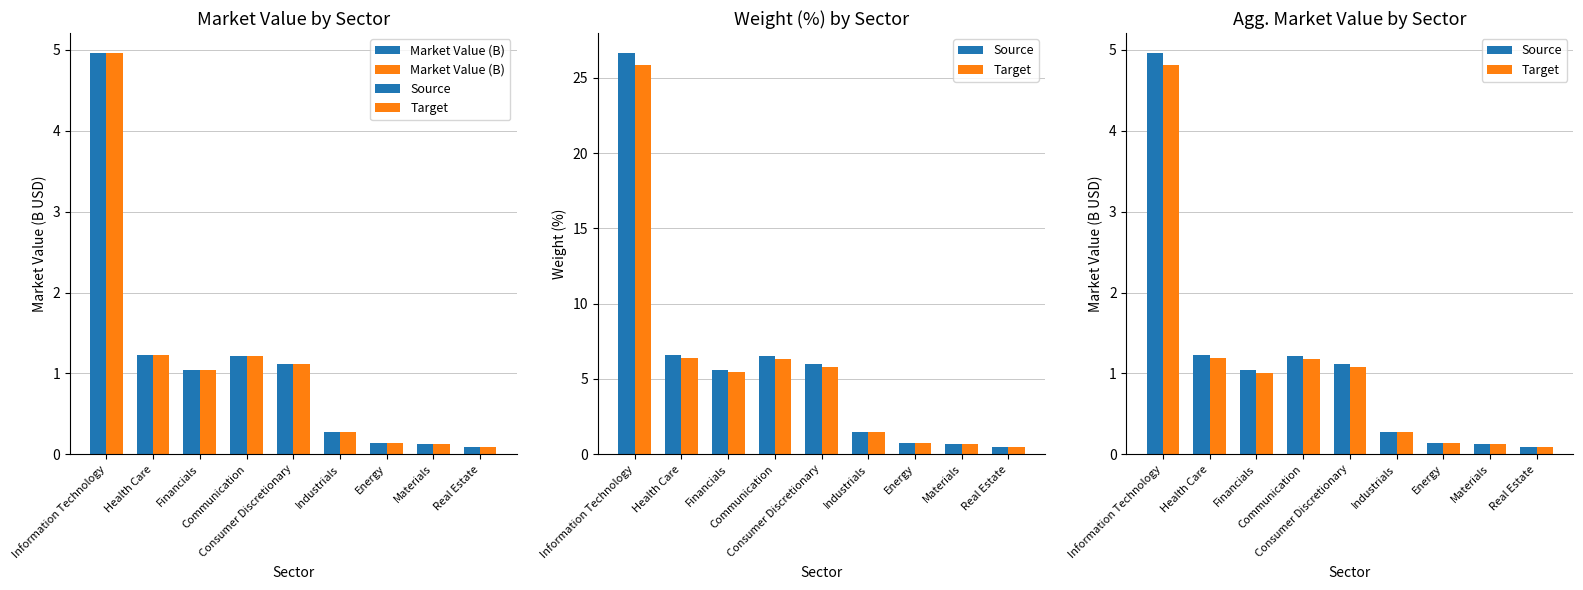

Which series has the largest total across all categories?

Market Value (B)